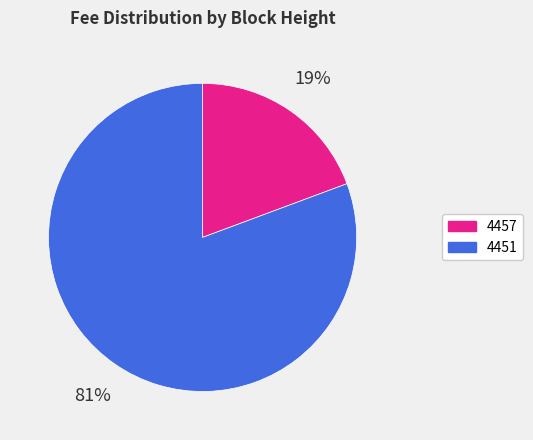

What is the ratio of the value at 4457 to the value at 4451?

0.2